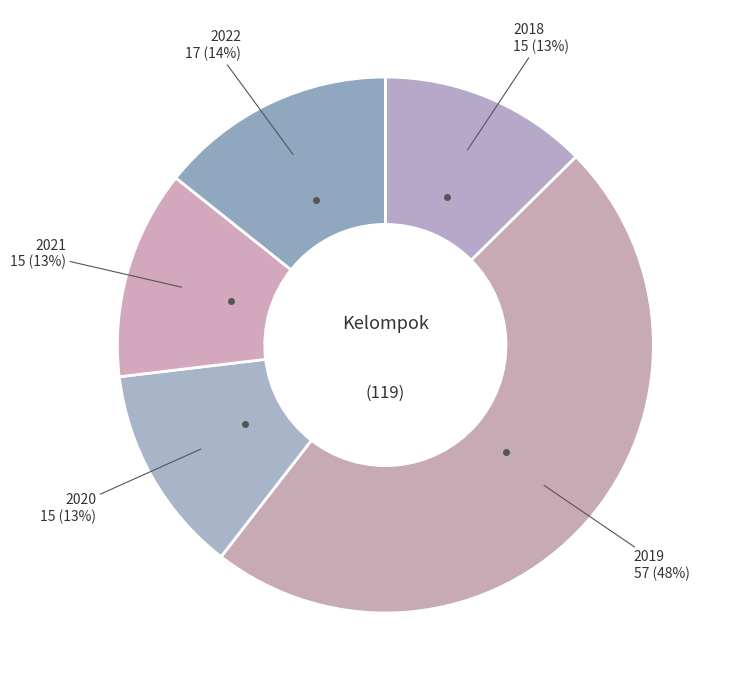

Count the number of slices in the pie.

5